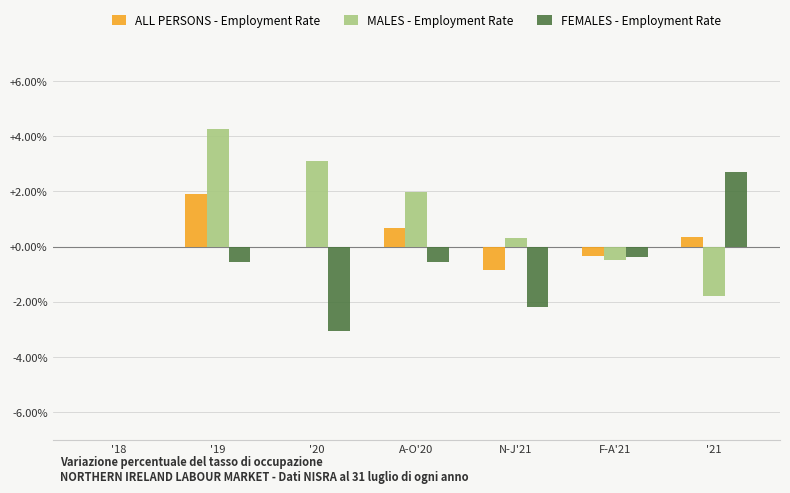

Does the chart contain stacked bars?

No